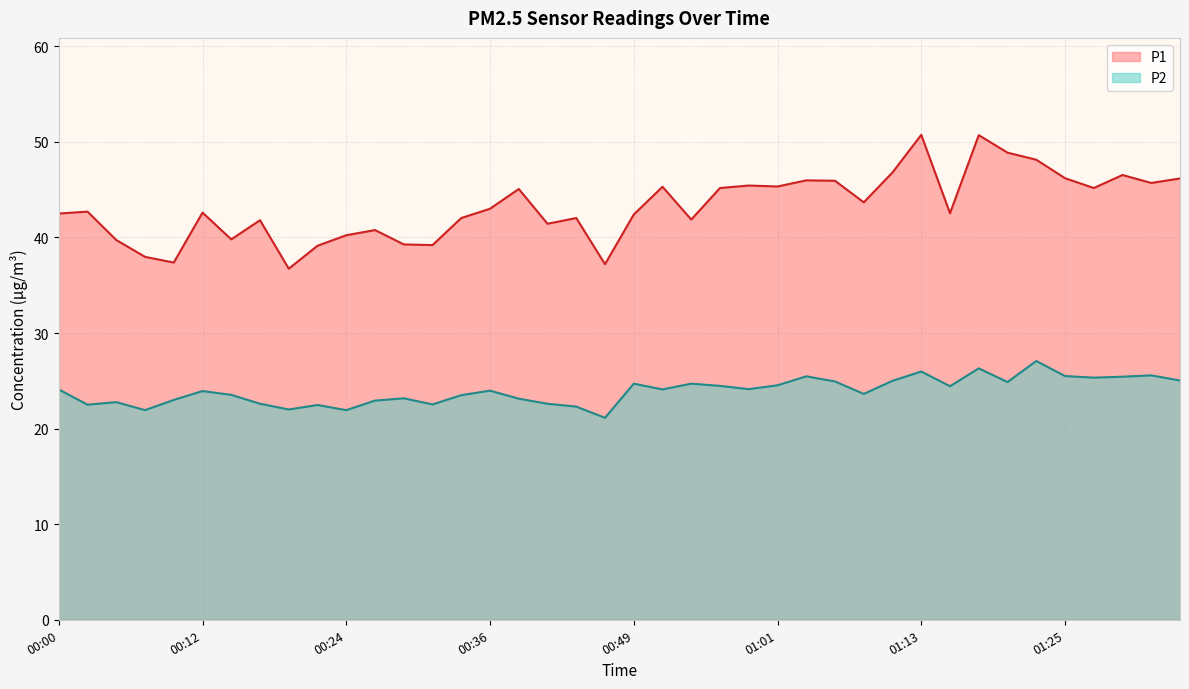

In P2, how many points are higher than both neighbors (excluding endpoints)?

12